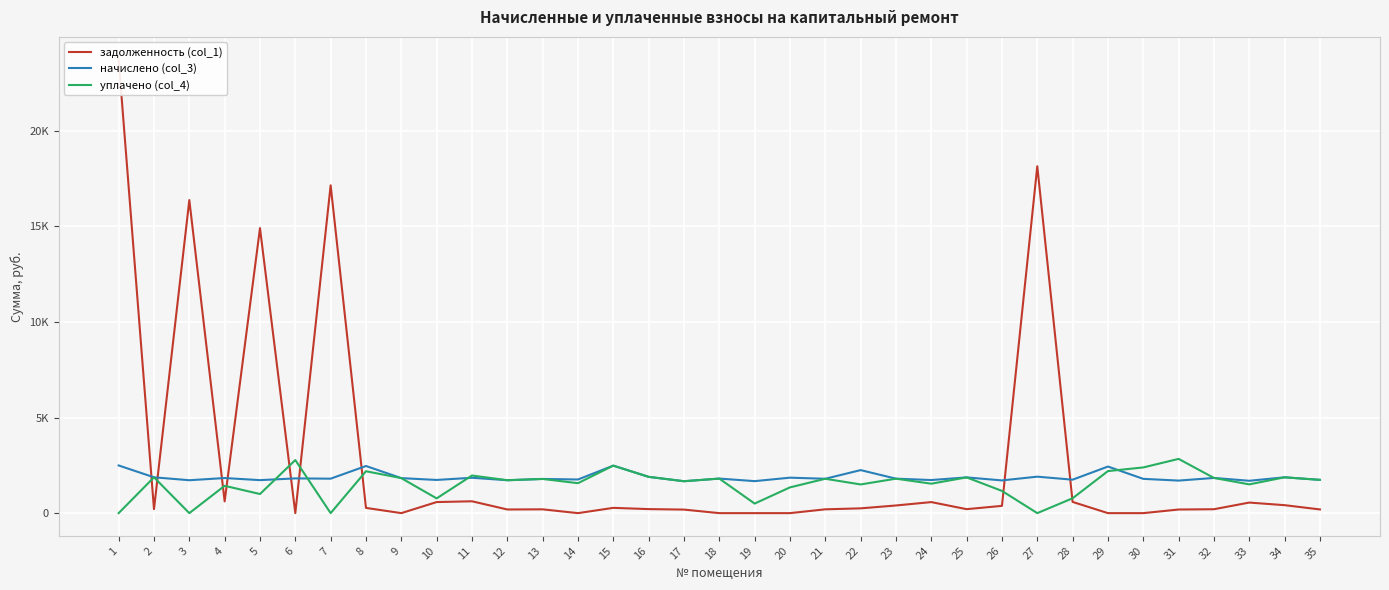

List the series in order of their peak value, highest first.

задолженность (col_1), уплачено (col_4), начислено (col_3)